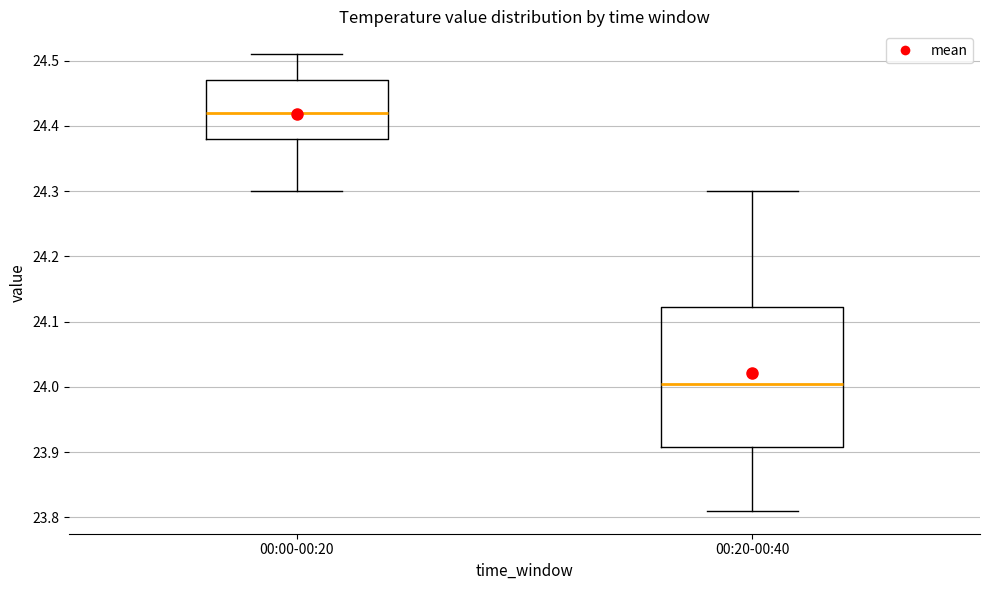

Reading left to right, transcribe this box plot: for each box, give where its median line is, the range the box spans, and where its two whiskers end, as read against the y-axis. The values are not printed on the chart, so give them approximately, as read against the axis.

00:00-00:20: median 24.42, box 24.38 to 24.47, whiskers 24.30 to 24.51
00:20-00:40: median 24.01, box 23.91 to 24.12, whiskers 23.81 to 24.30